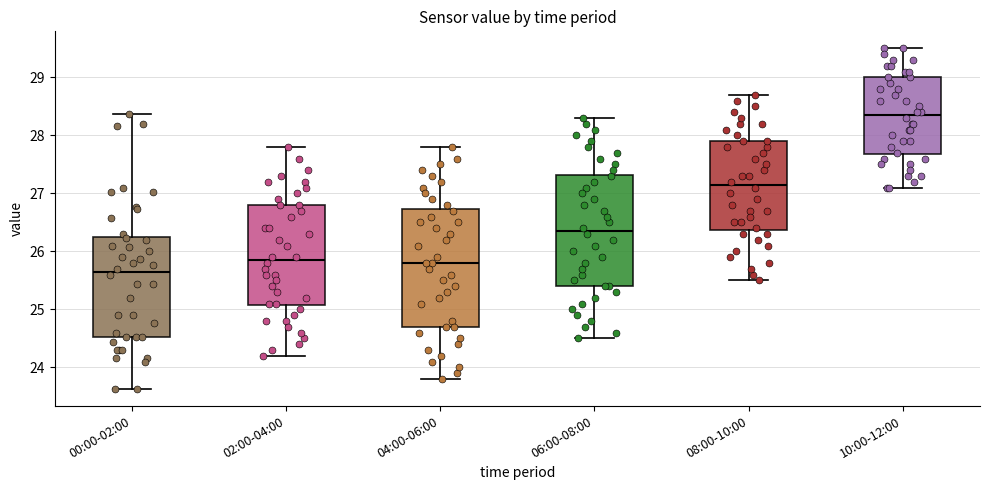

Where is the upper edge of the box for 02:00-04:00 on the y-axis? The values are not printed on the chart, so give them approximately, as read against the axis.

26.8